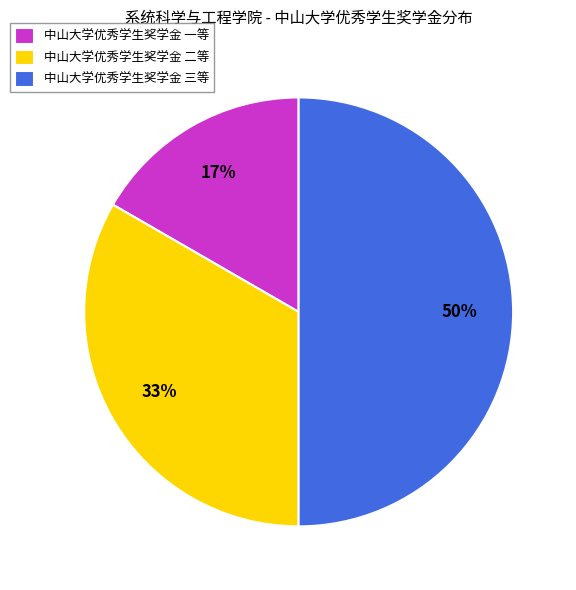

What is the ratio of the value at 中山大学优秀学生奖学金 一等 to the value at 中山大学优秀学生奖学金 三等?

0.3